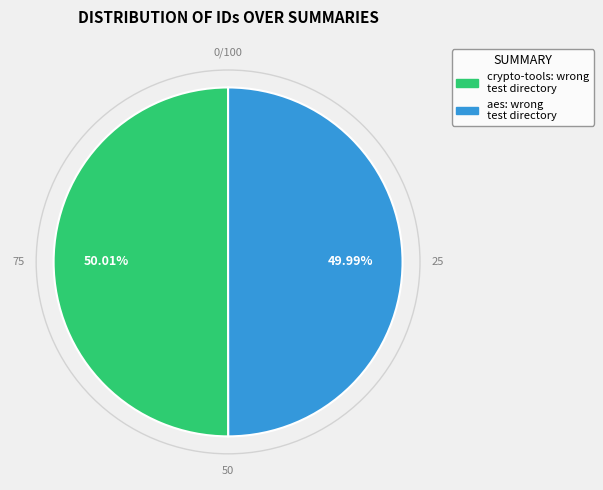

What is the ratio of the value at aes: wrong test directory to the value at crypto-tools: wrong test directory?

1.0